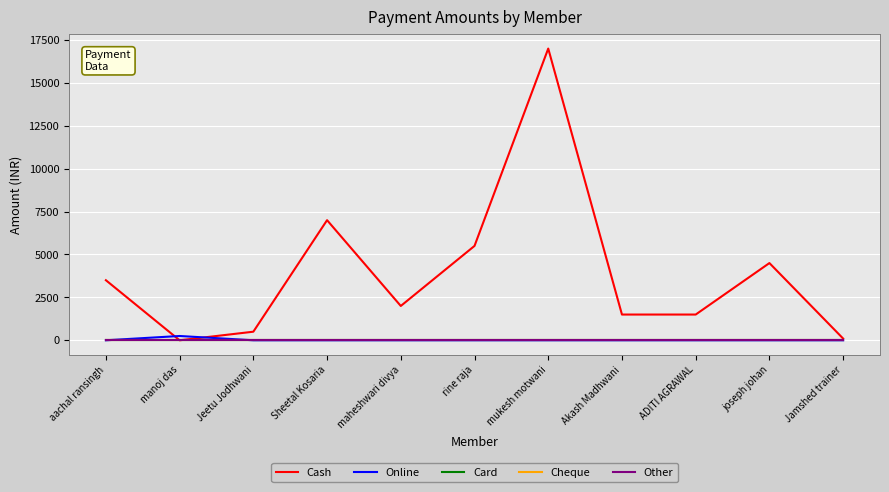

At manoj das, list the series in order from largest to smallest.

Online, Cash, Card, Cheque, Other